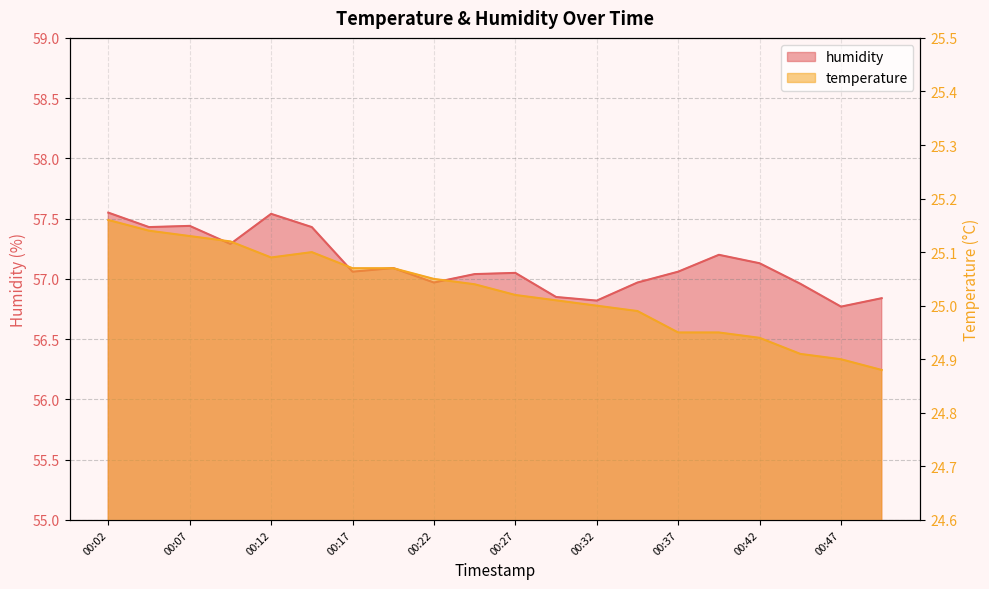

Reading left to right, transcribe all the data shown in this chart.

temperature: 00:02=25.2	00:04=25.1	00:07=25.1	00:09=25.1	00:12=25.1	00:14=25.1	00:17=25.1	00:19=25.1	00:22=25.1	00:24=25.0	00:27=25.0	00:29=25.0	00:32=25.0	00:34=25.0	00:37=24.9	00:39=24.9	00:42=24.9	00:44=24.9	00:47=24.9	00:49=24.9
humidity: 00:02=57.5	00:04=57.4	00:07=57.4	00:09=57.3	00:12=57.5	00:14=57.4	00:17=57.1	00:19=57.1	00:22=57.0	00:24=57.0	00:27=57.0	00:29=56.9	00:32=56.8	00:34=57.0	00:37=57.1	00:39=57.2	00:42=57.1	00:44=57.0	00:47=56.8	00:49=56.8